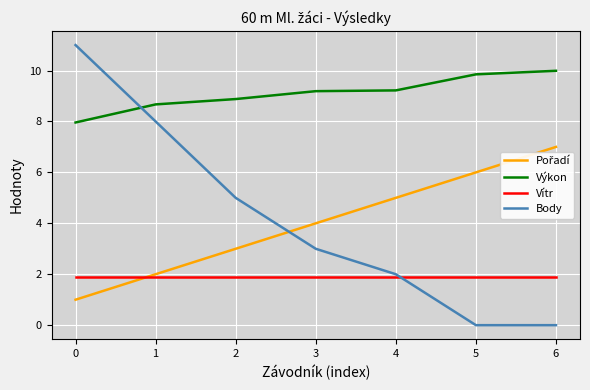

What is the highest value of the Body series?

11.0